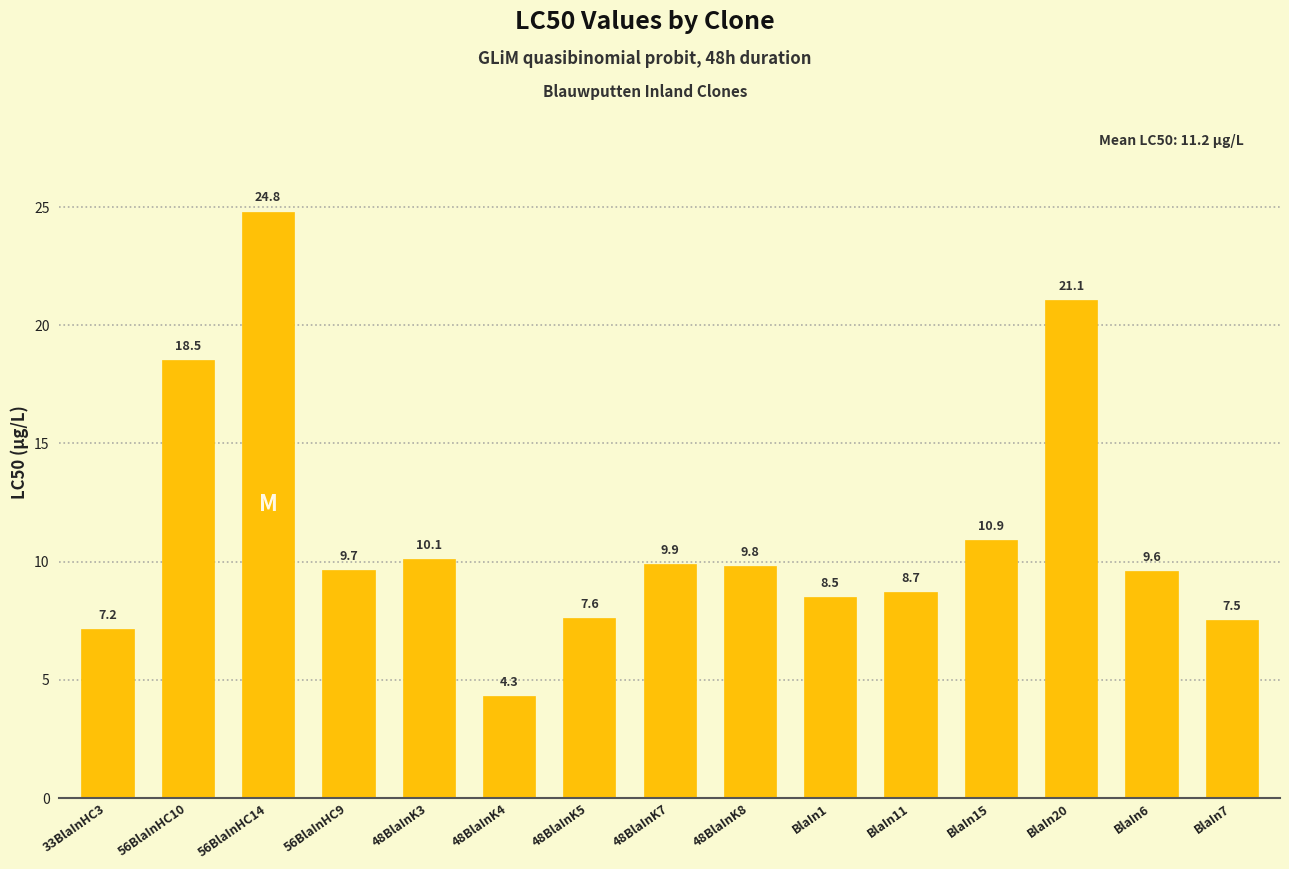

List the labels in order of value, largest first.

56BlaInHC14, BlaIn20, 56BlaInHC10, BlaIn15, 48BlaInK3, 48BlaInK7, 48BlaInK8, 56BlaInHC9, BlaIn6, BlaIn11, BlaIn1, 48BlaInK5, BlaIn7, 33BlaInHC3, 48BlaInK4